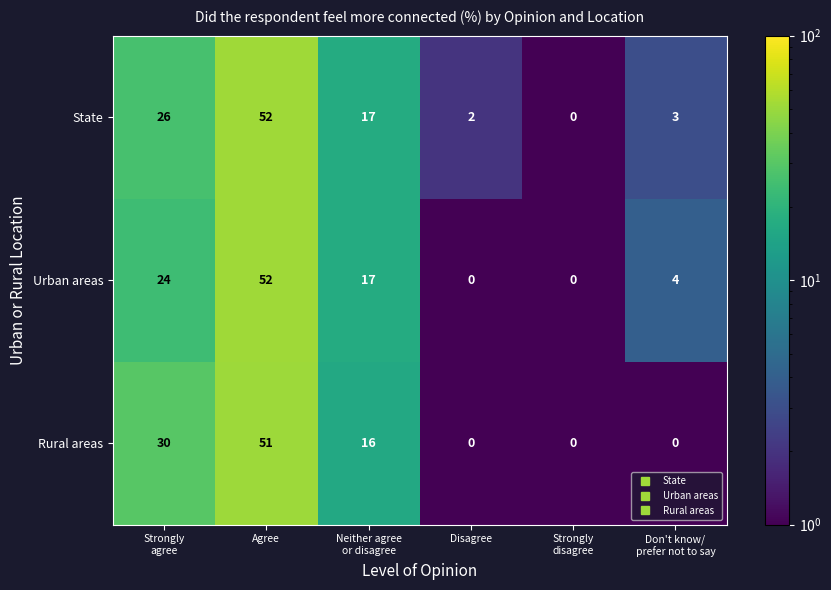

At Strongly
agree, list the series in order from largest to smallest.

Rural areas, State, Urban areas